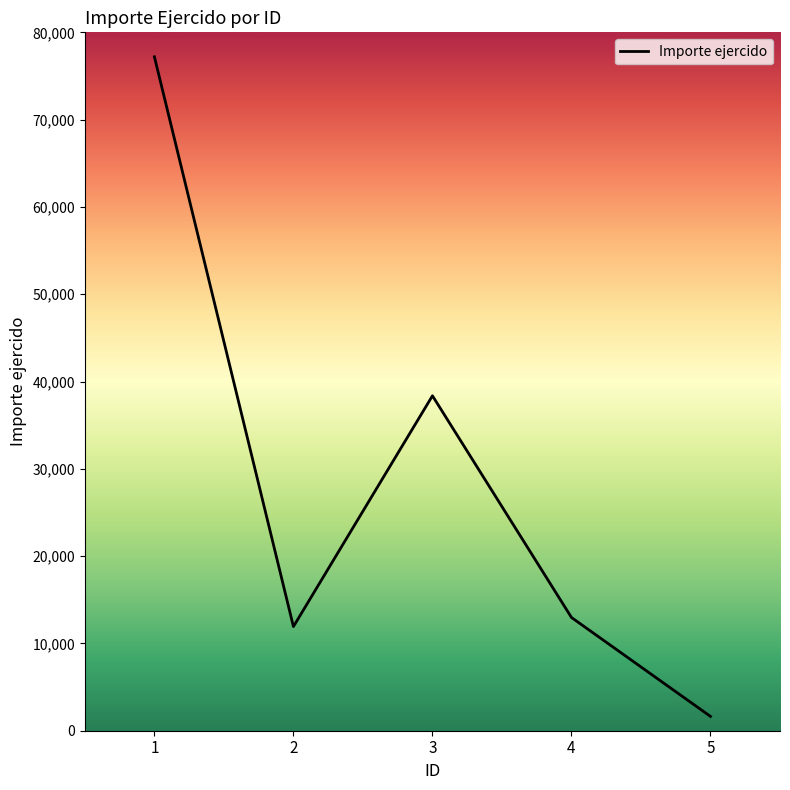

Where is the first local minimum?

2